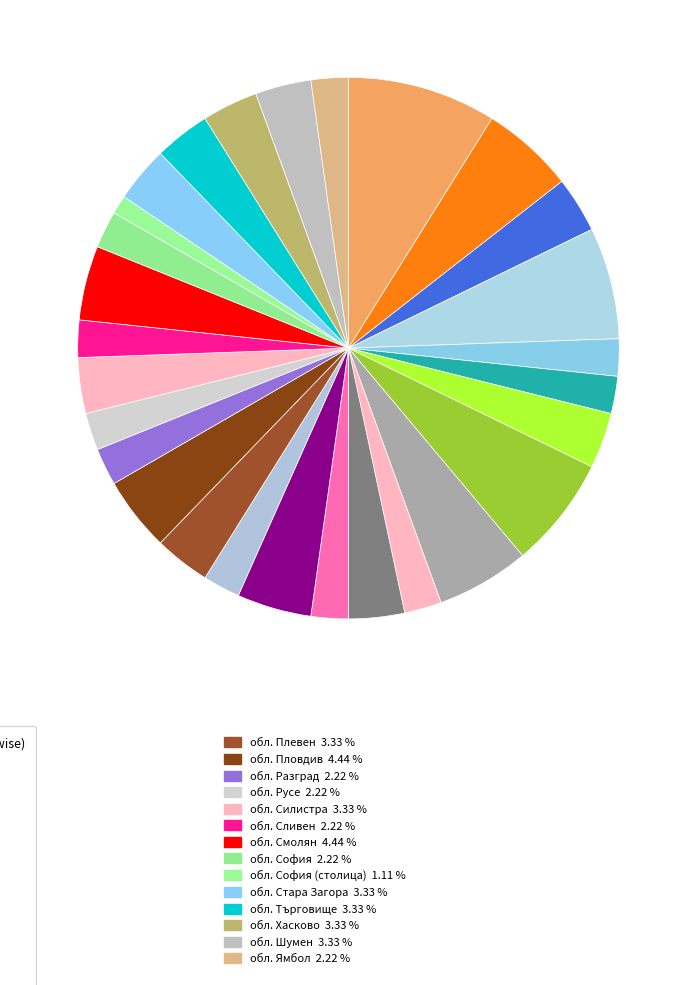

How many segments does this pie chart have?

28